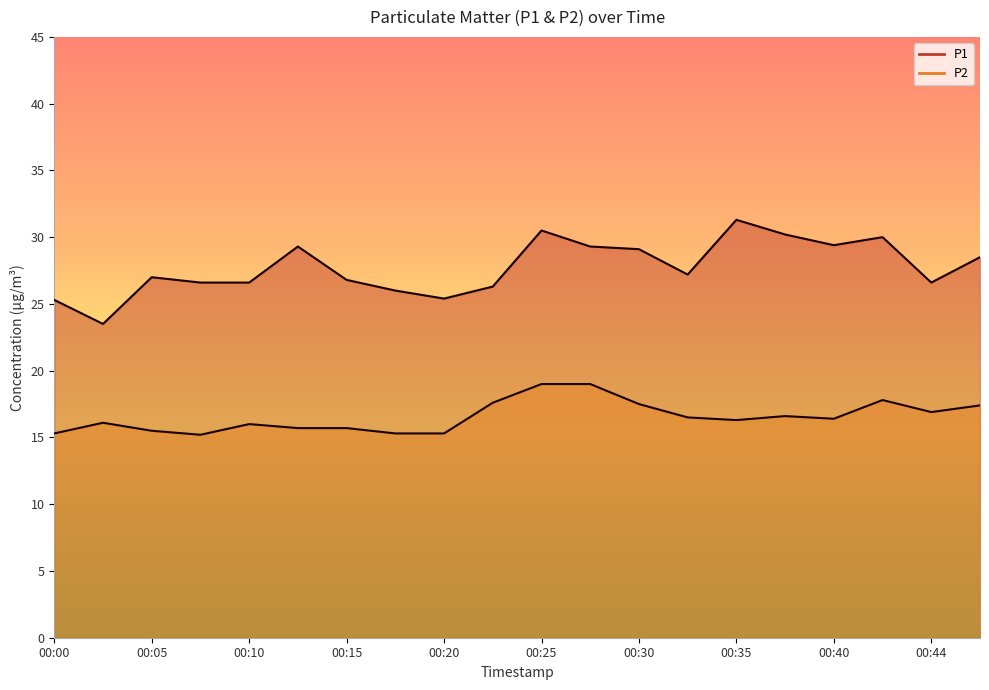

True or false: P2 and P1 cross at least once.

False